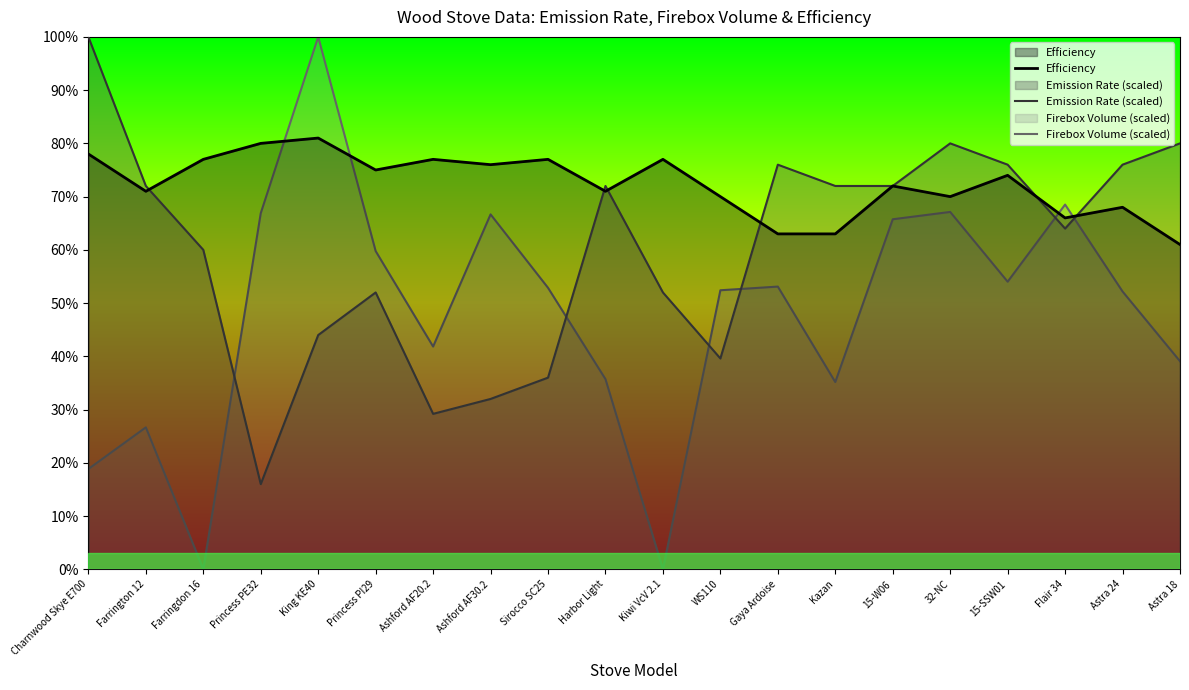

Rank the categories by Efficiency value from highest to lowest.

King KE40, Princess PE32, Charnwood Skye E700, Farringdon 16, Ashford AF20.2, Sirocco SC25, Kiwi VcV 2.1, Ashford AF30.2, Princess PI29, 15-SSW01, 15-W06, Farrington 12, Harbor Light, WS110, 32-NC, Astra 24, Flair 34, Gaya Ardoise, Kazan, Astra 18